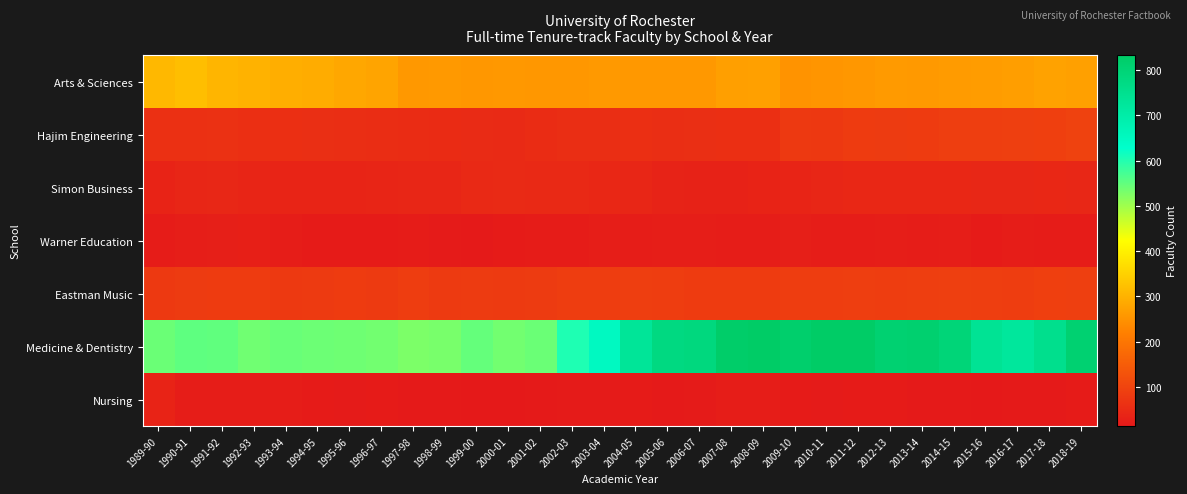

Which category has the highest value across all series?

2008-09